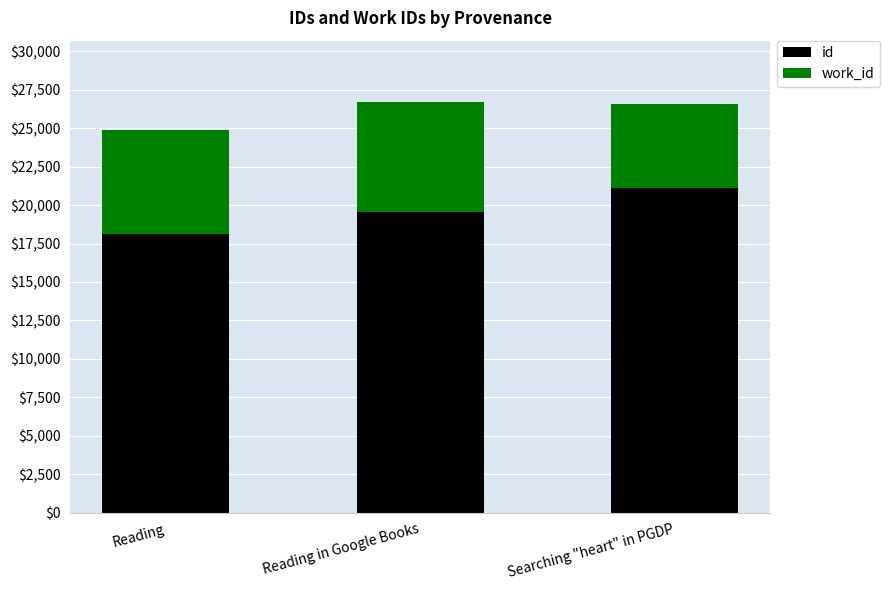

True or false: id has a value of 32305 at Searching "heart" in PGDP.

False